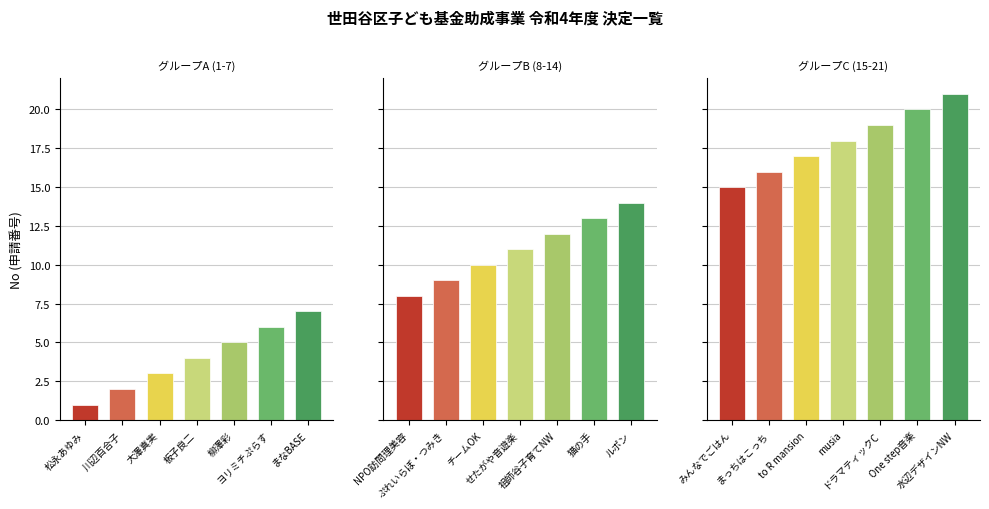

Does the chart contain stacked bars?

No